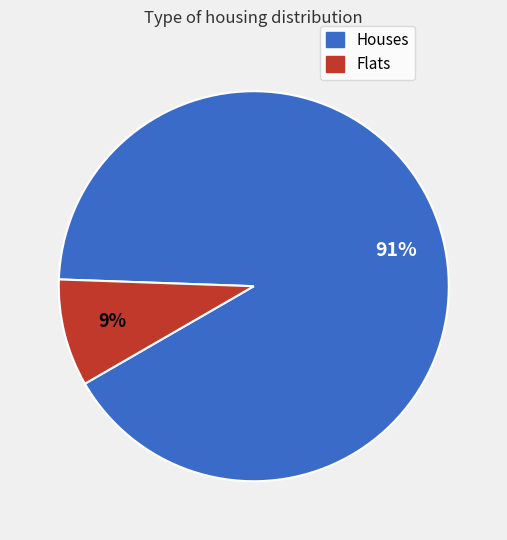

Is there any slice that represents more than half of the pie?

Yes